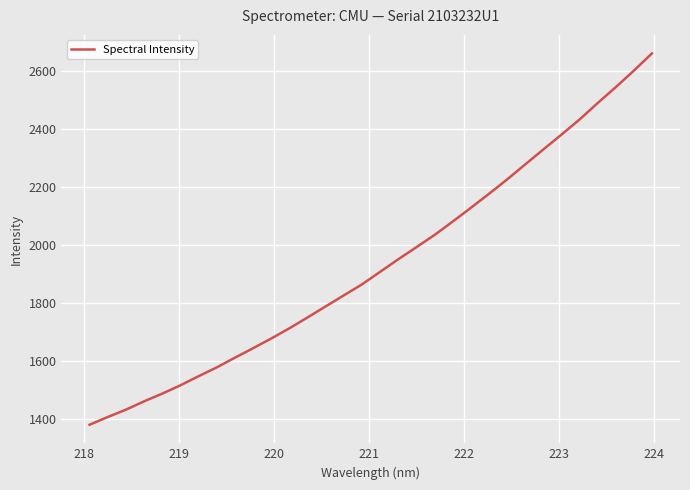

What is the difference between the maximum and minimum values?

1280.8